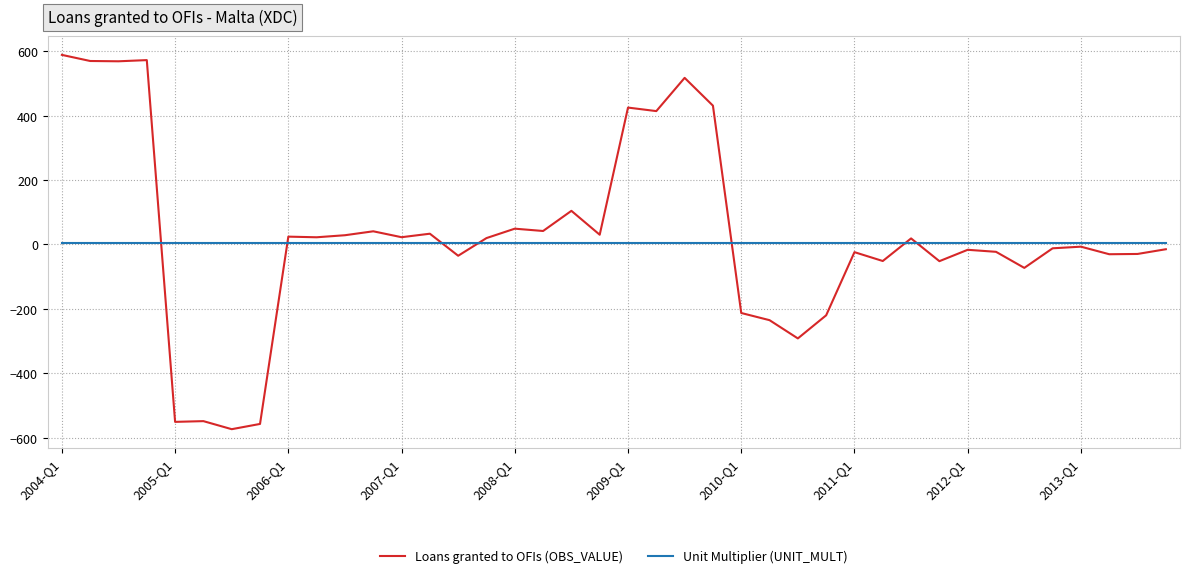

Which series has the widest spread of values?

Loans granted to OFIs (OBS_VALUE)